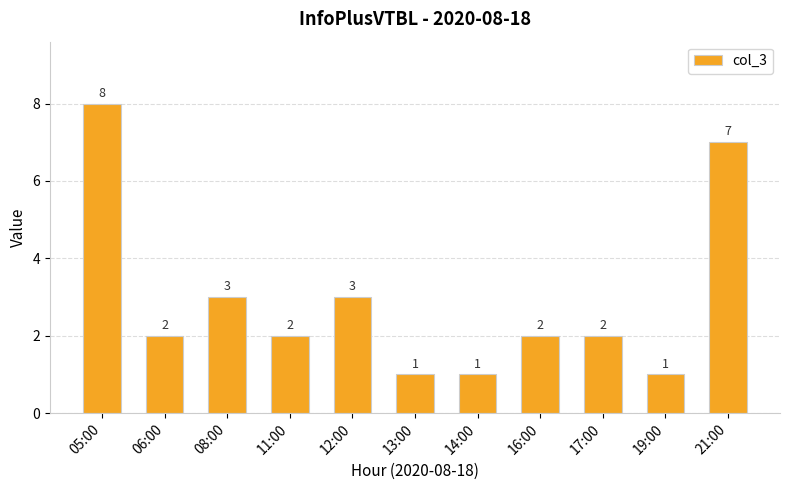

What is the minimum value shown in the chart?

1